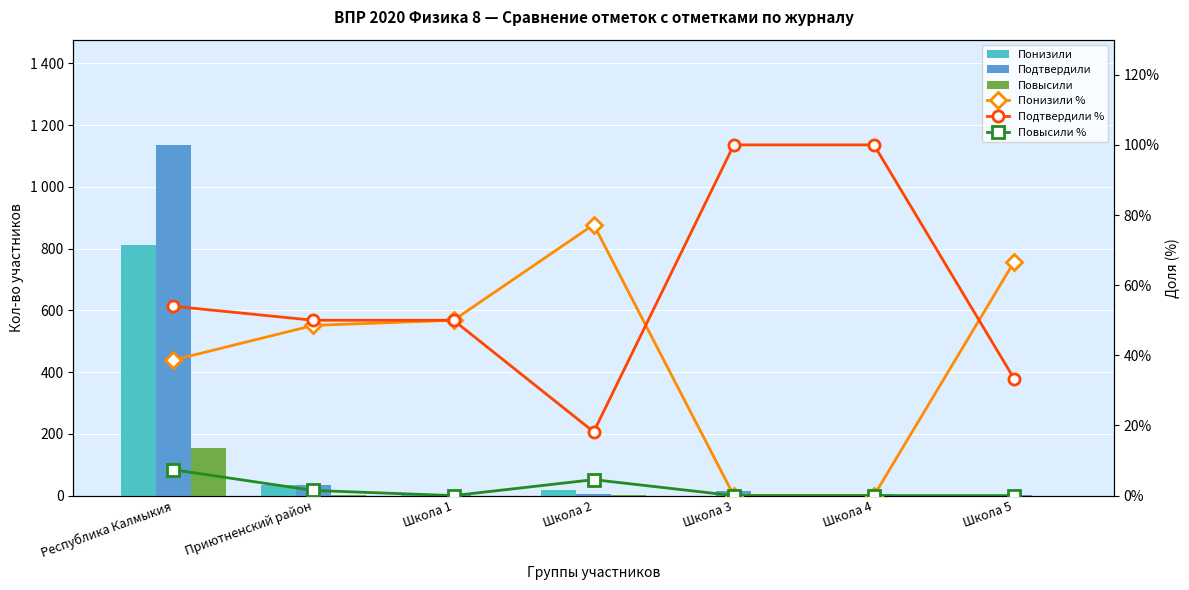

How many positive values does the Повысили series have?

3